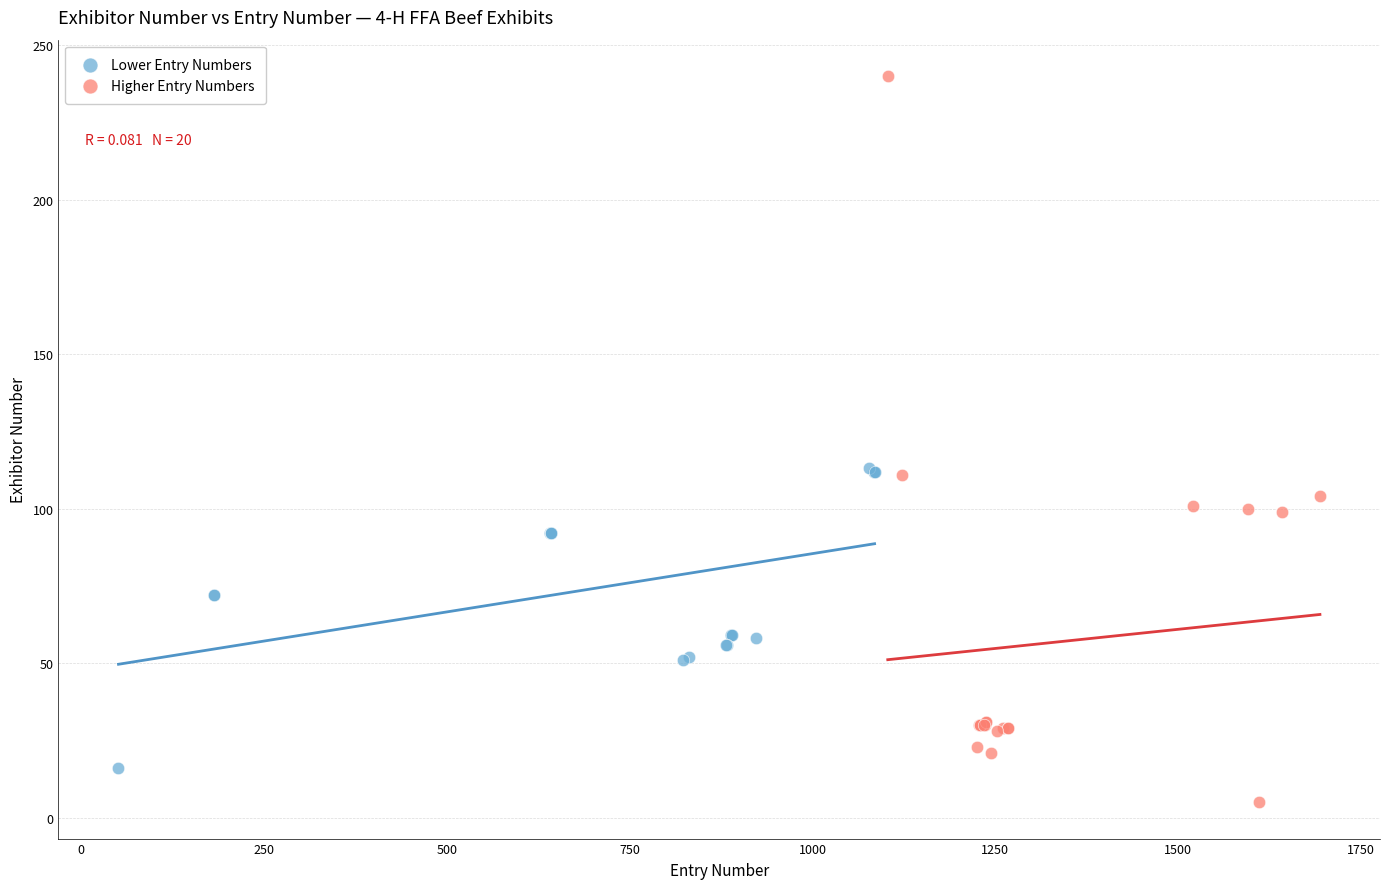

Which series contains the lowest Y value?

Higher Entry Numbers